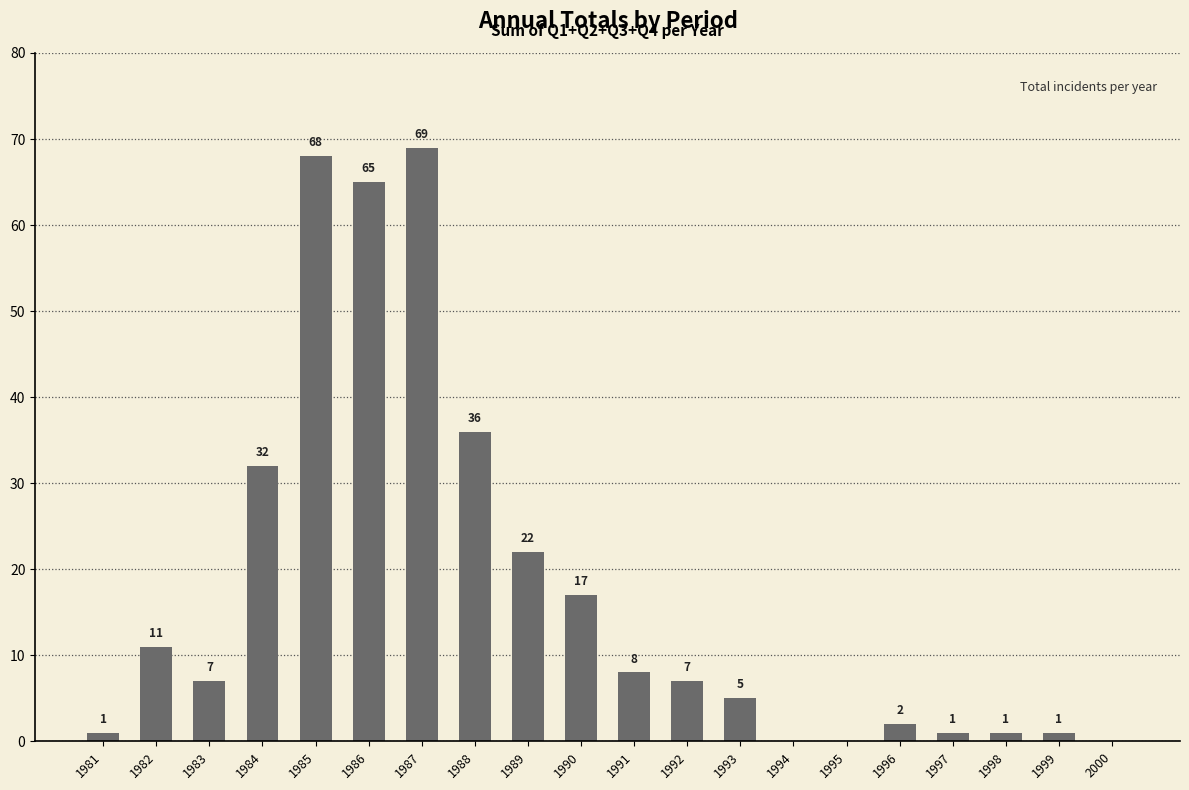

At which label is the value closest to 34?

1984